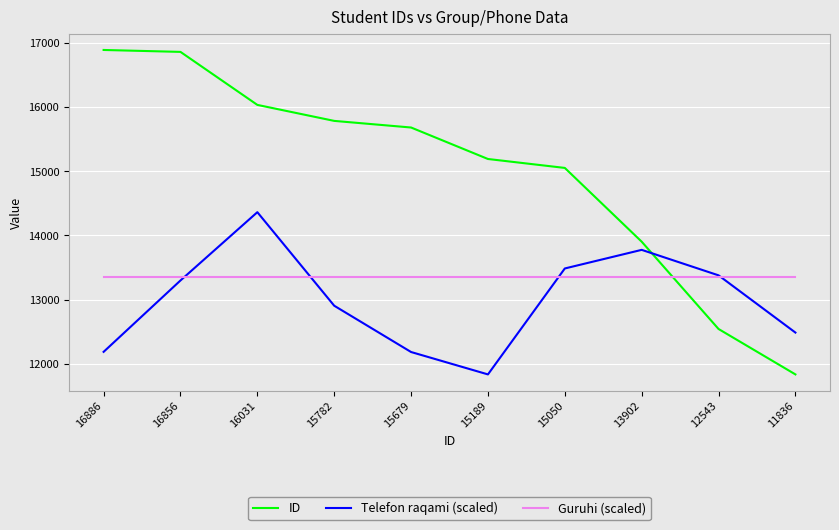

Rank the series by their average value, from highest to lowest.

ID, Guruhi (scaled), Telefon raqami (scaled)